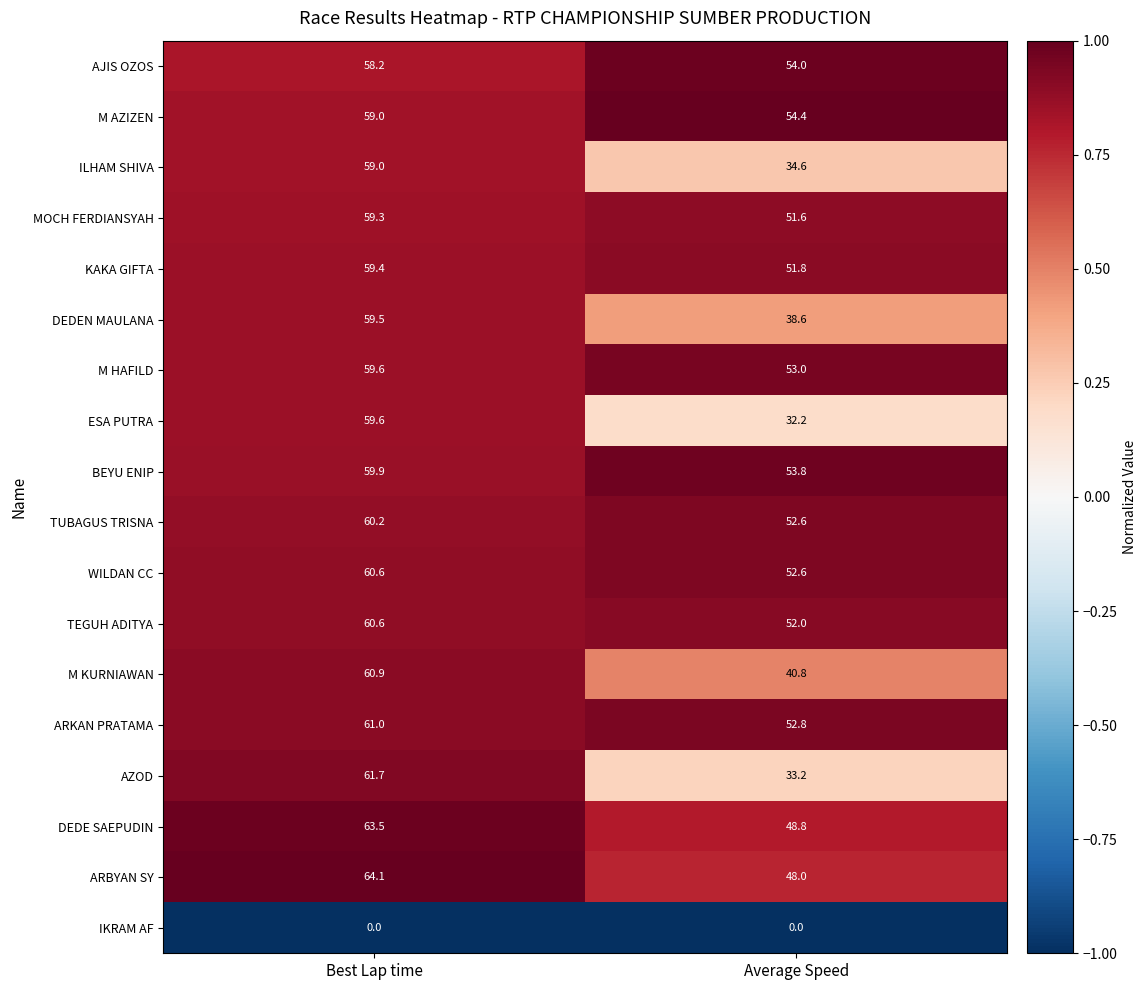

The ESA PUTRA series shows 32.2 at Average Speed. True or false?

True